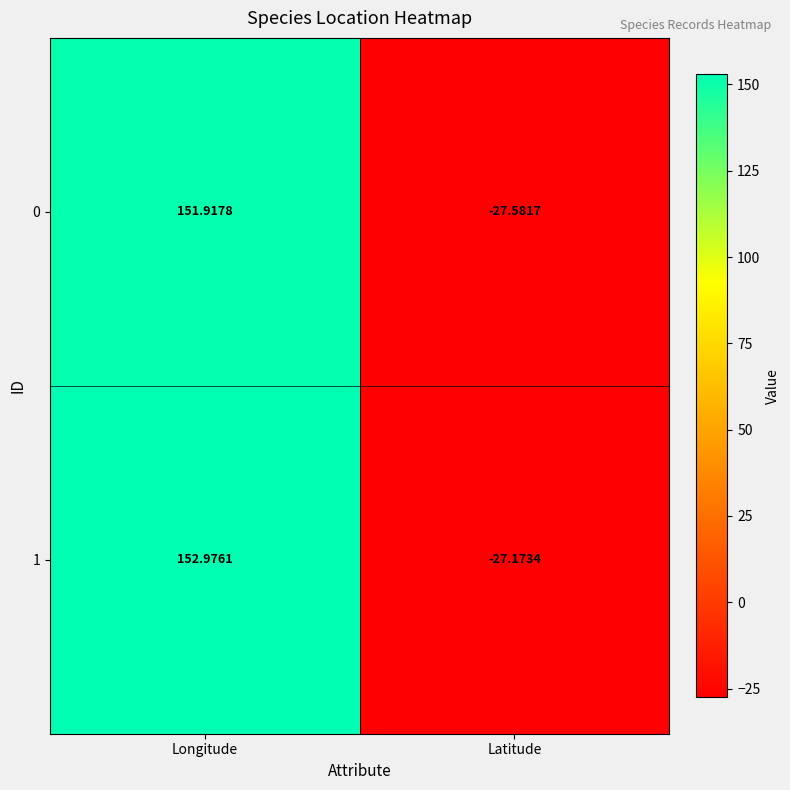

At which label does 1 first exceed 152?

Longitude